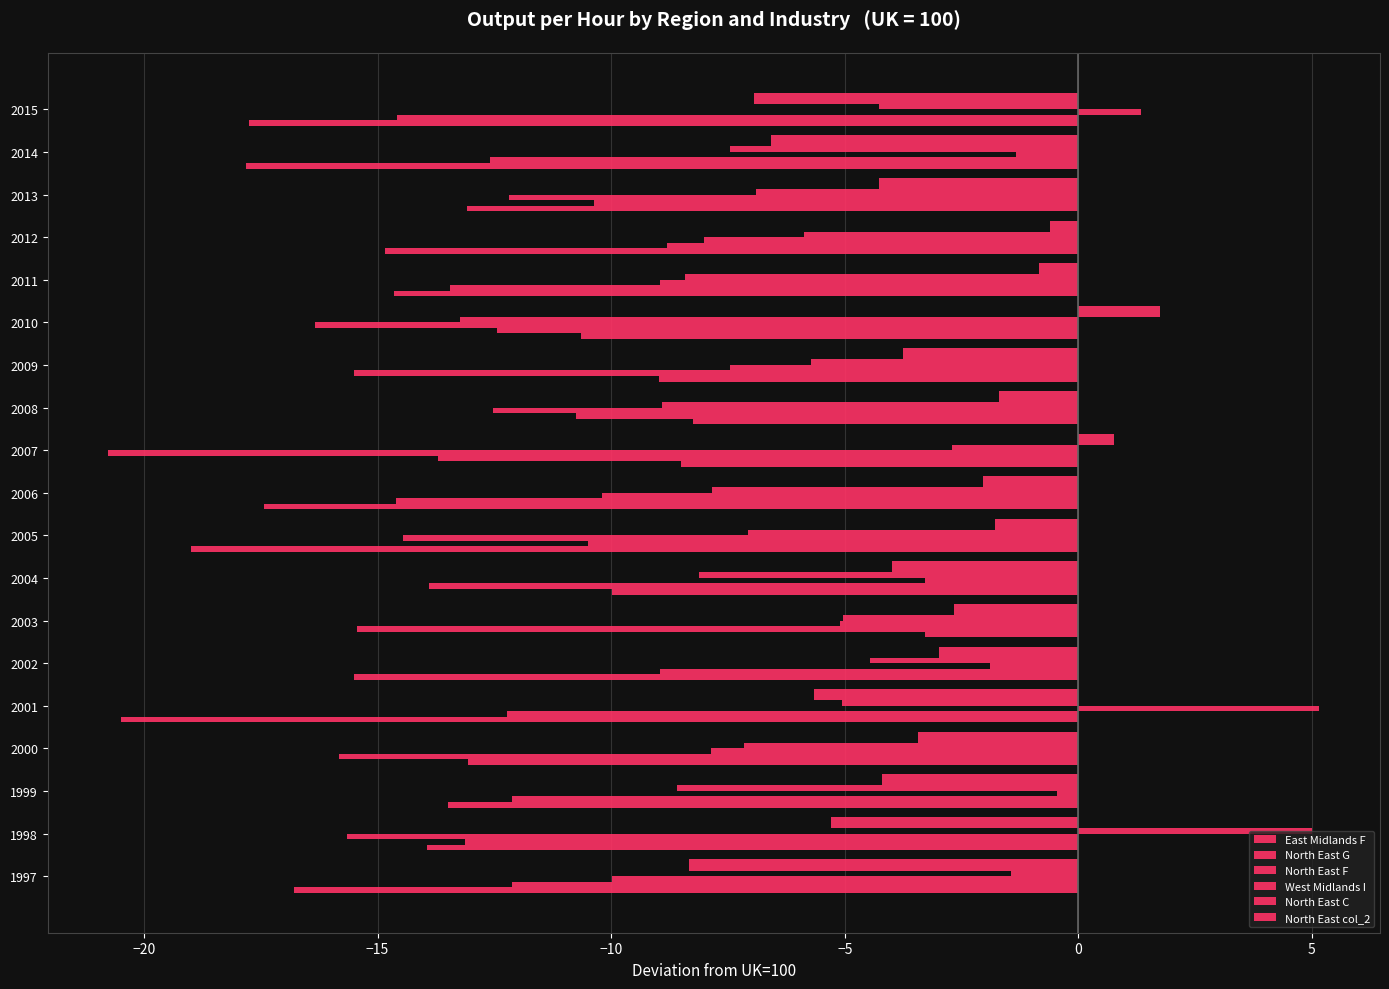

How many positive values does the North East F series have?

2